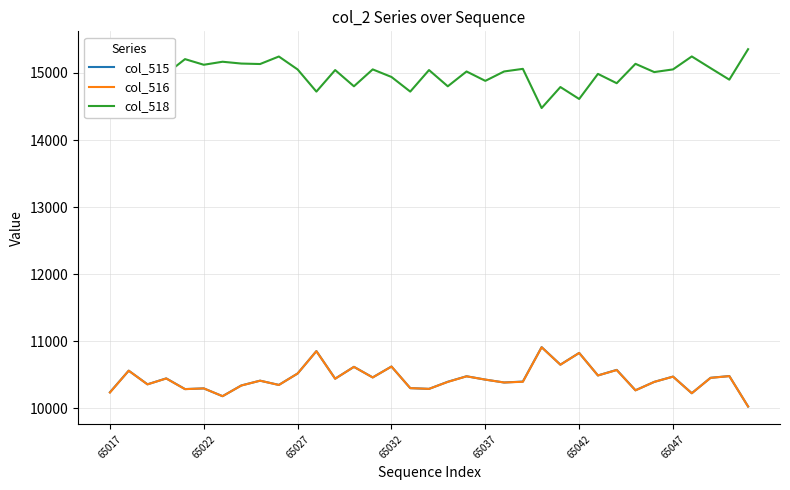

Which series has the largest total across all categories?

col_518